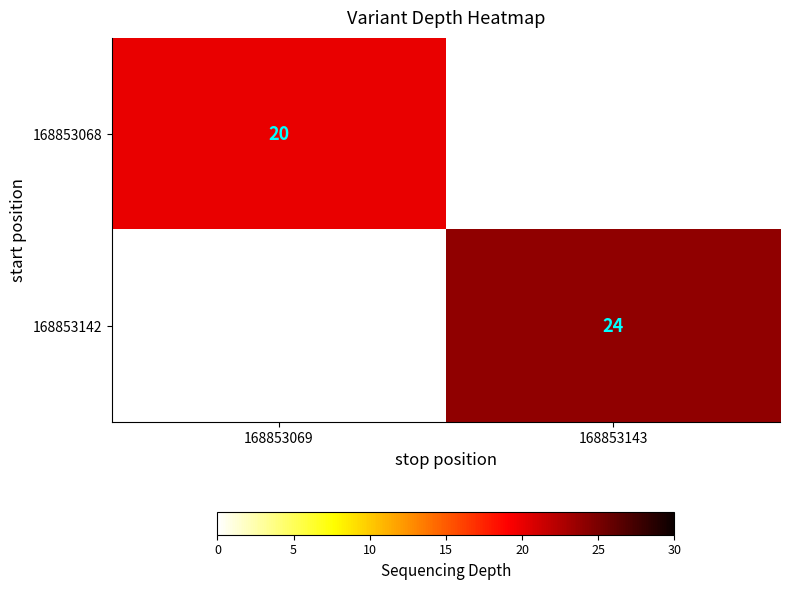

Is the value of 168853068 at 168853069 greater than the value of 168853142 at 168853143?

No